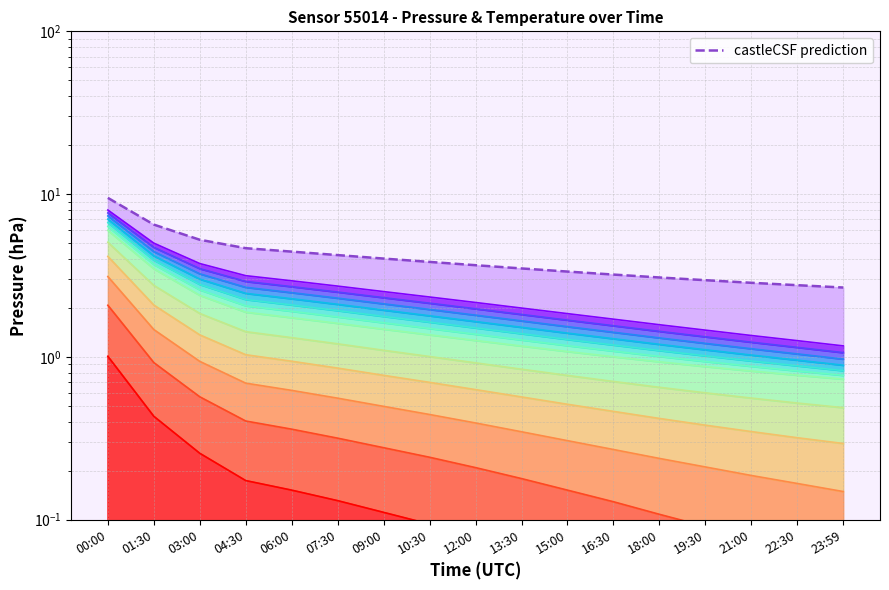

What is the difference between the second highest and second lowest values?

3.7